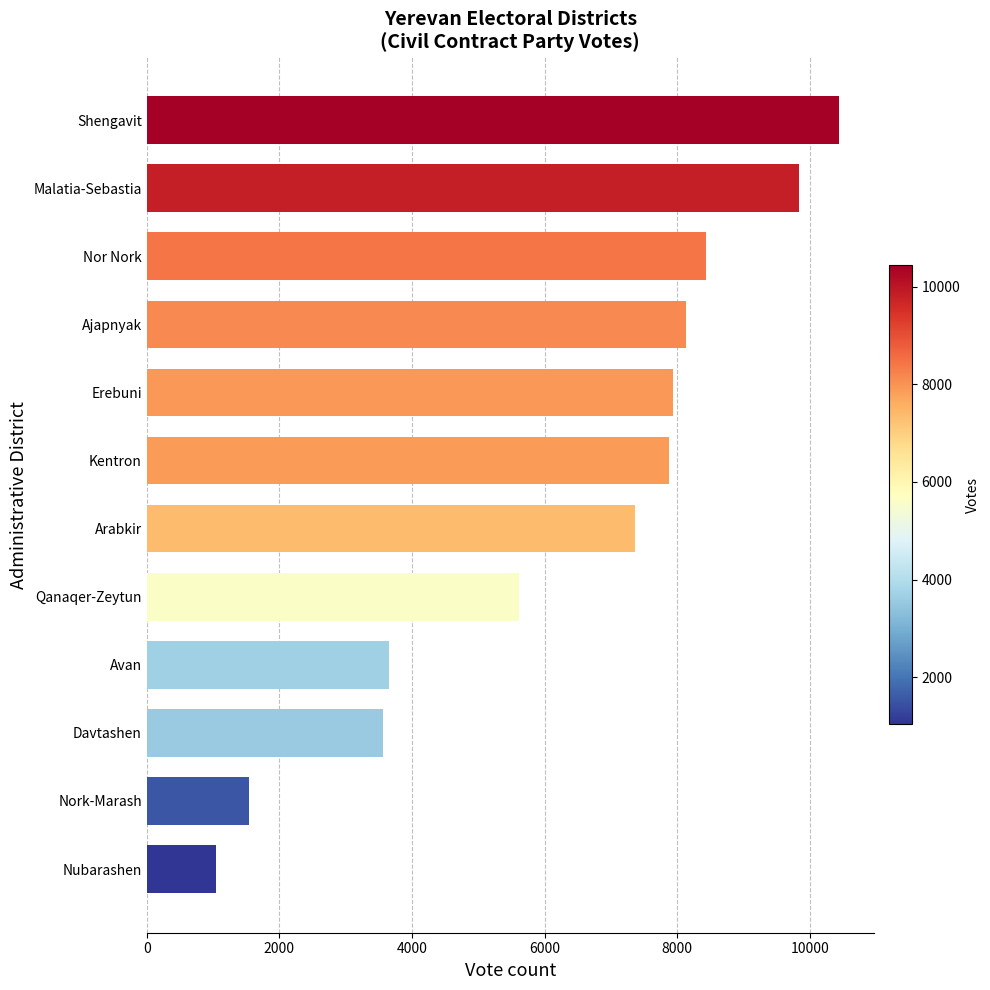

What is the change in value from Nork-Marash to Kentron?

+6338